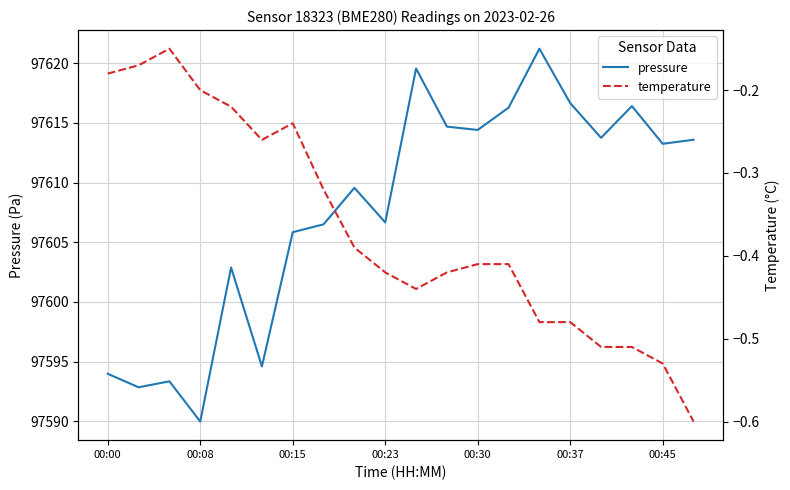

Does the chart have visible grid lines?

Yes